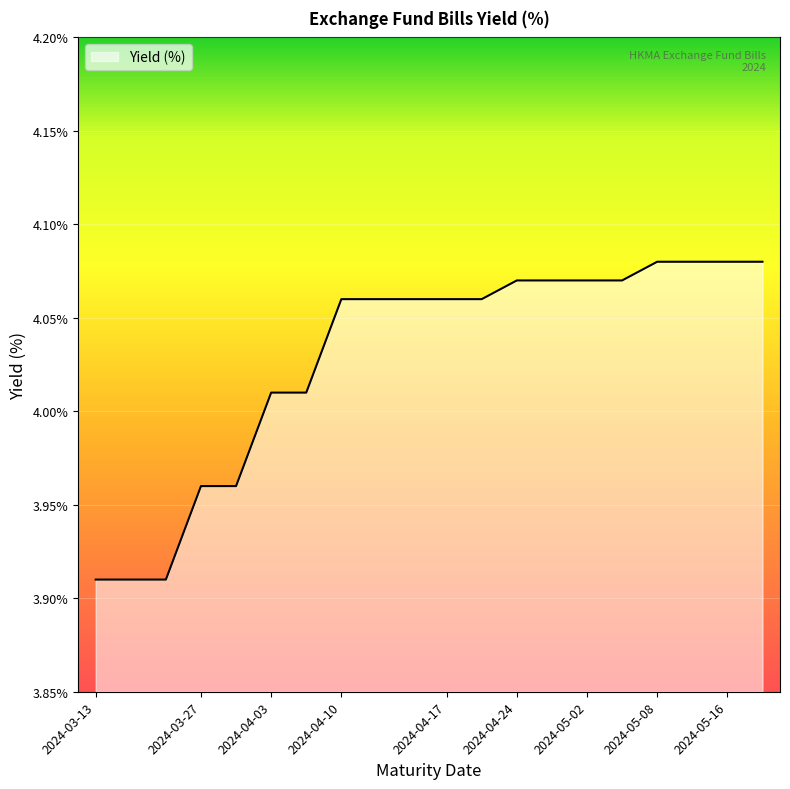

Which category has the highest value across all series?

2024-05-08